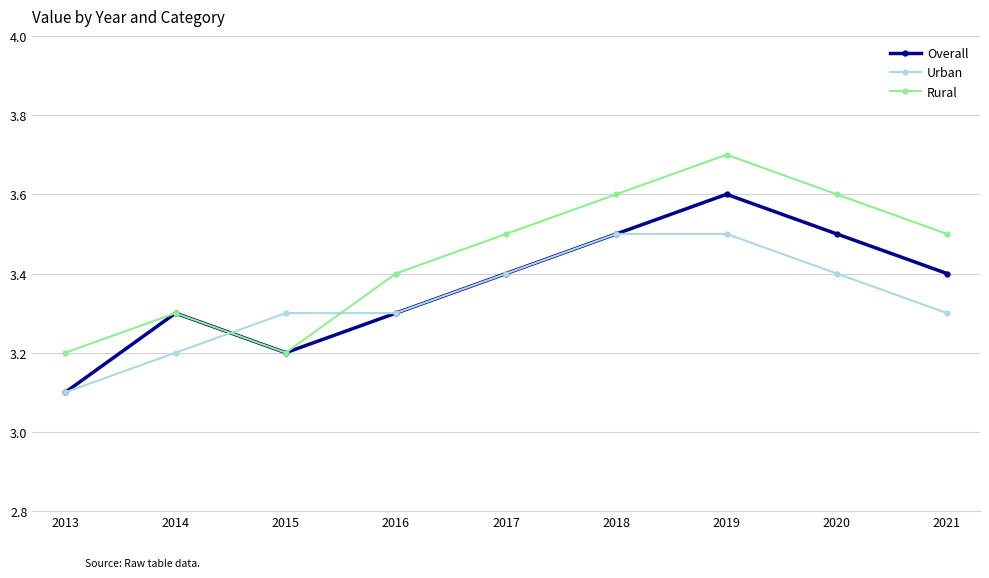

True or false: Overall has more than 2 interior local peaks.

False